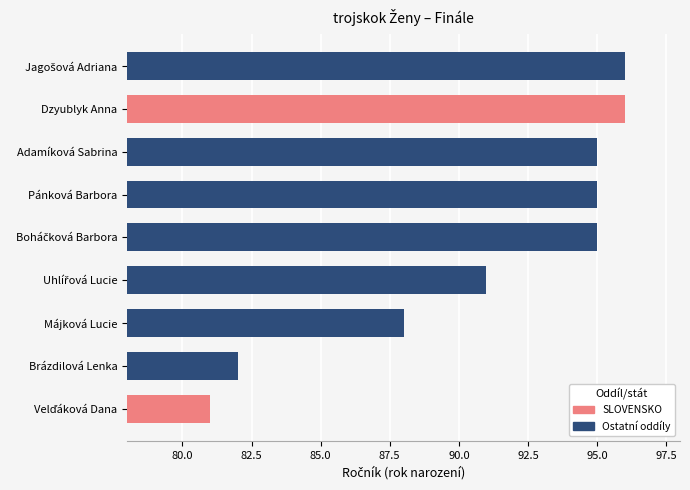

What is the smallest value displayed?

81